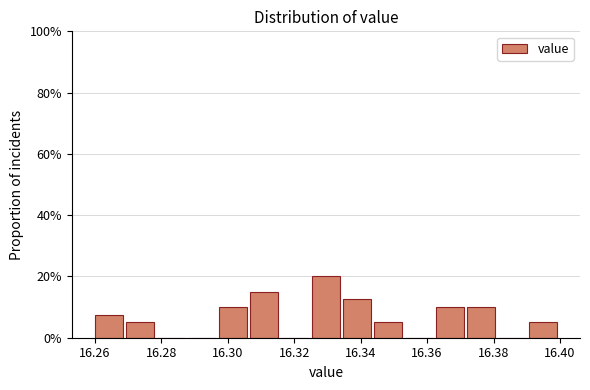

Which range on the x-axis has the tallest bar?

16.326 to 16.334